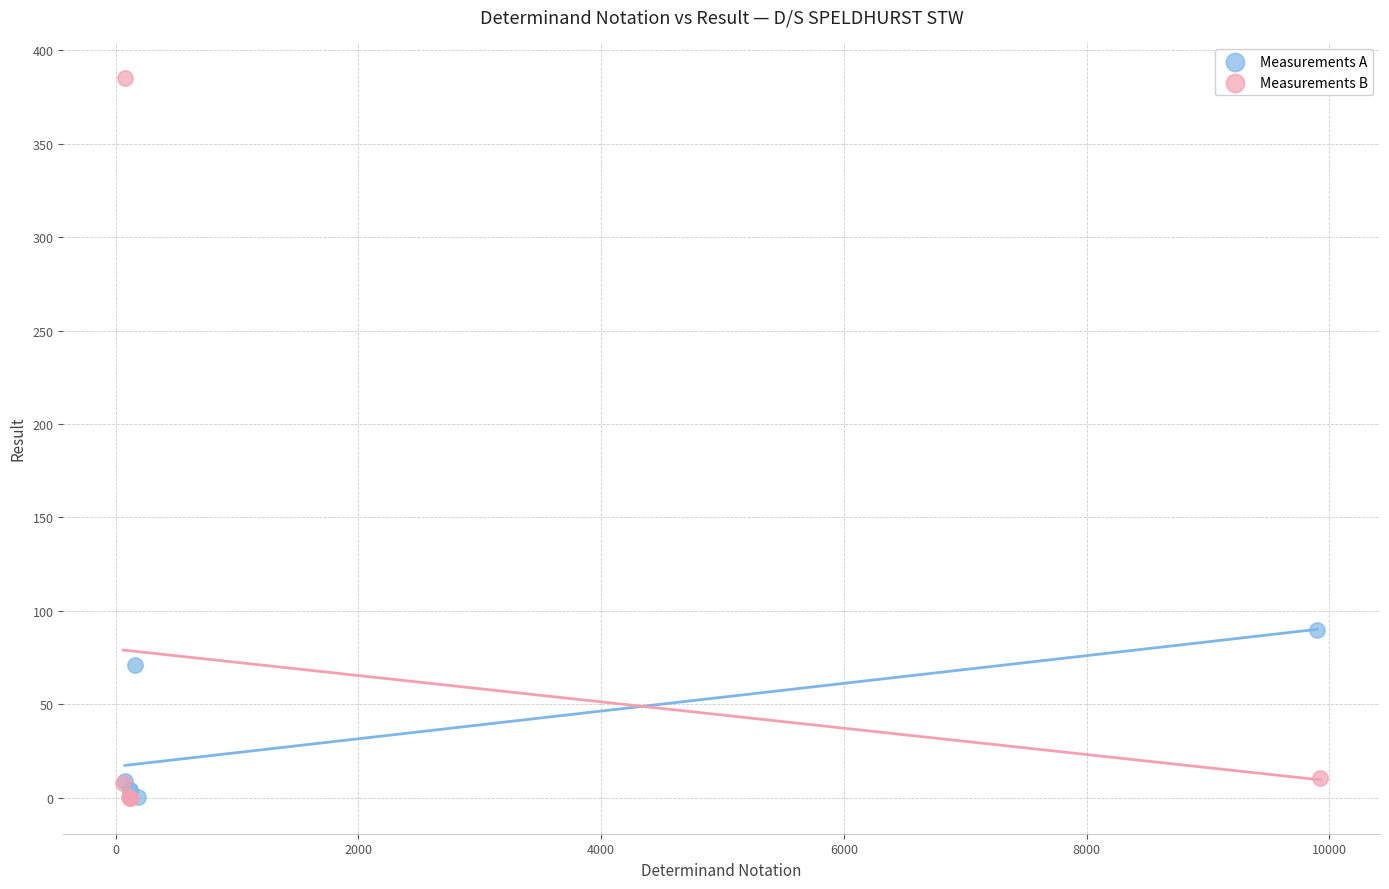

What are all the series names shown in the legend?

Measurements A, Measurements B